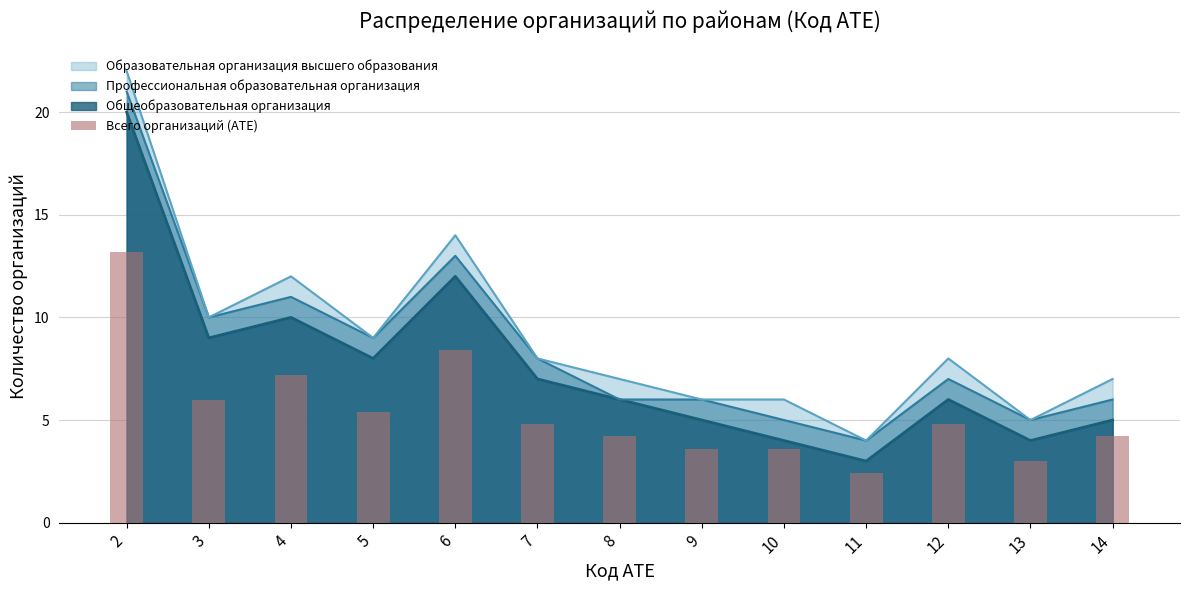

Where does the data first go above 4?

2